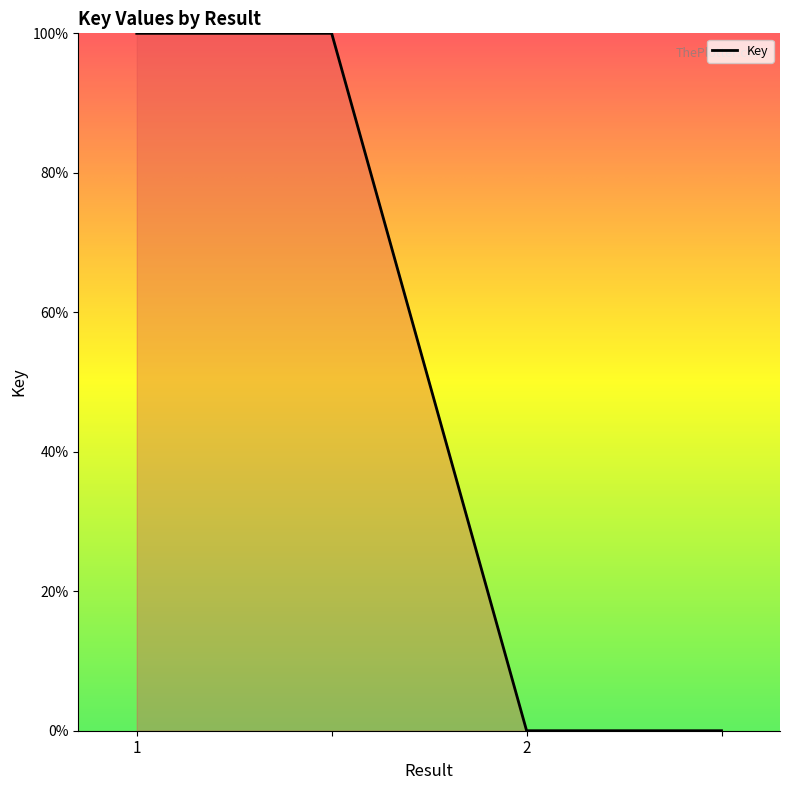

What is the sum of all values?

200